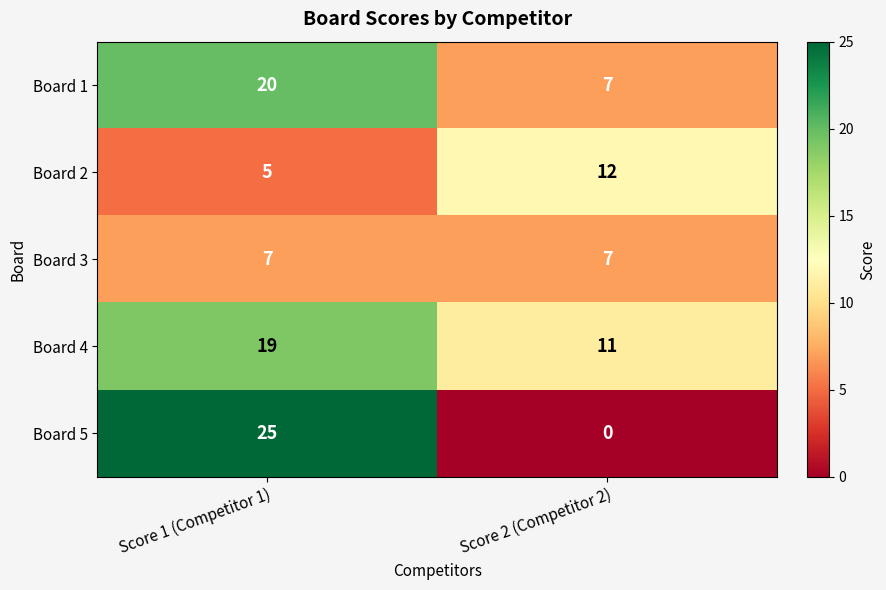

Count the number of categories in the chart.

2